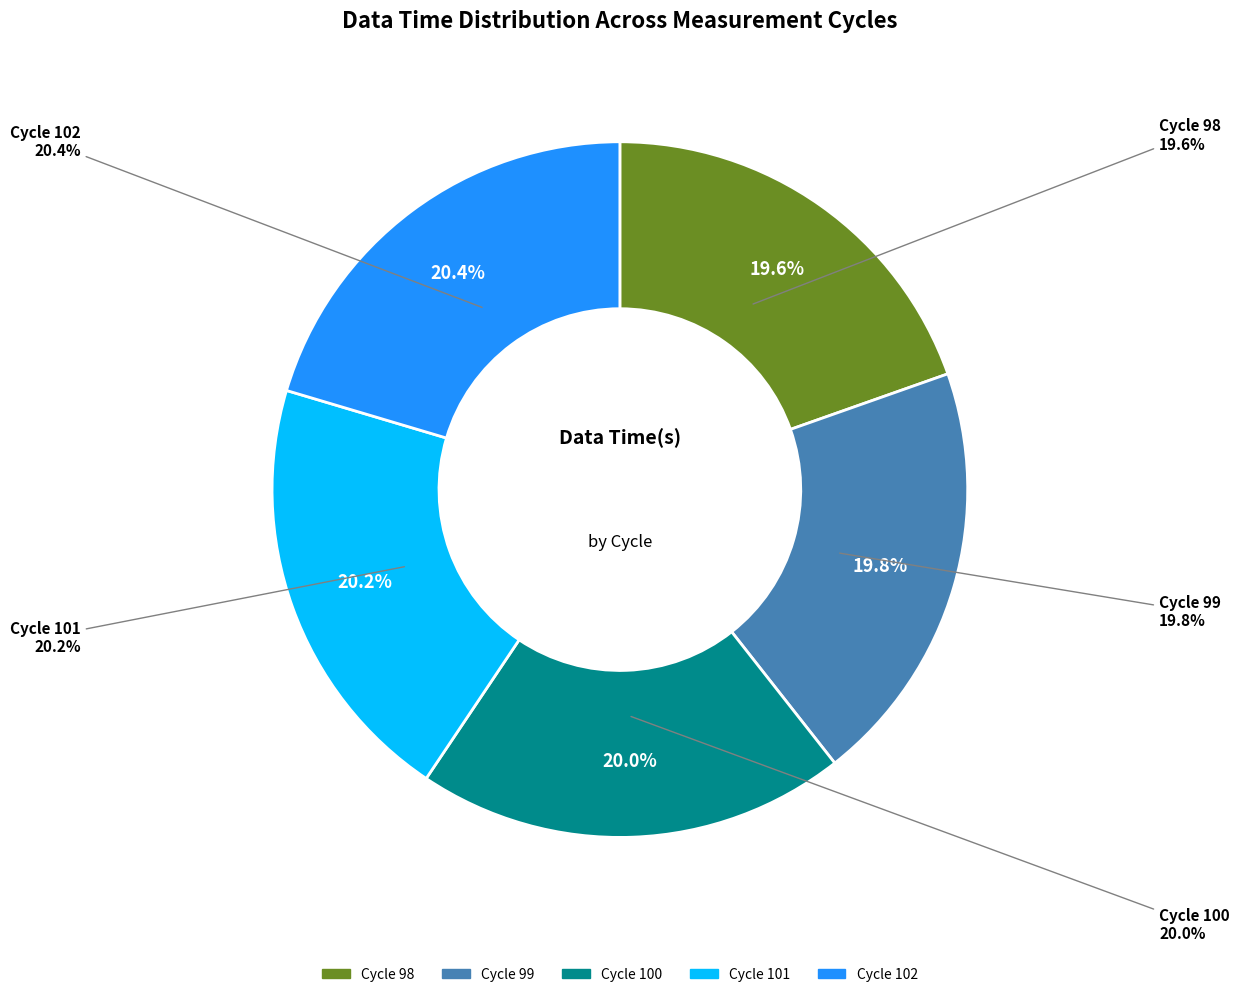

Which category has the biggest portion of the pie?

Cycle 102